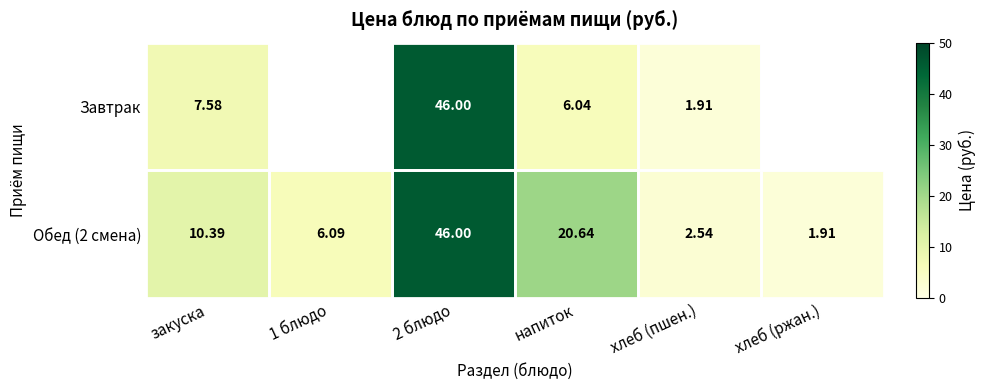

At which label does Обед (2 смена) first exceed 10?

закуска